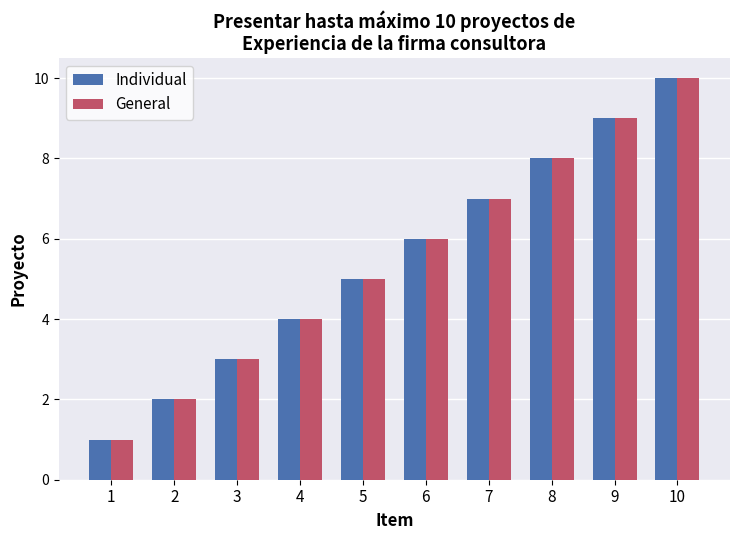

What is the maximum value shown in the chart?

10